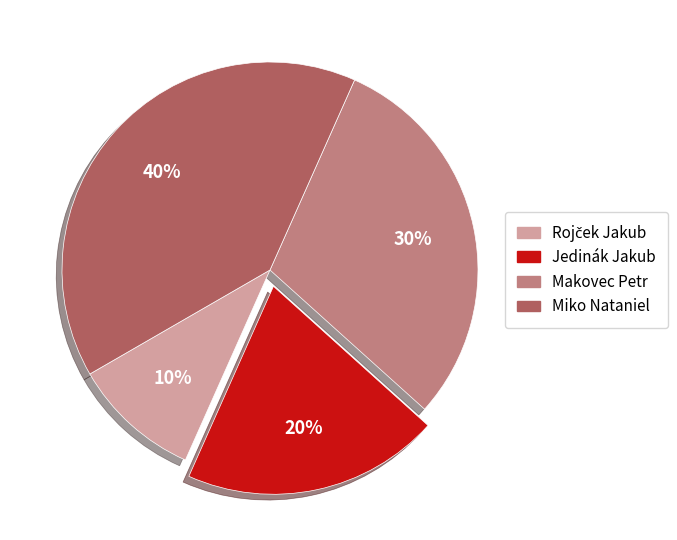

To the nearest percent, what portion does Makovec Petr represent?

30%